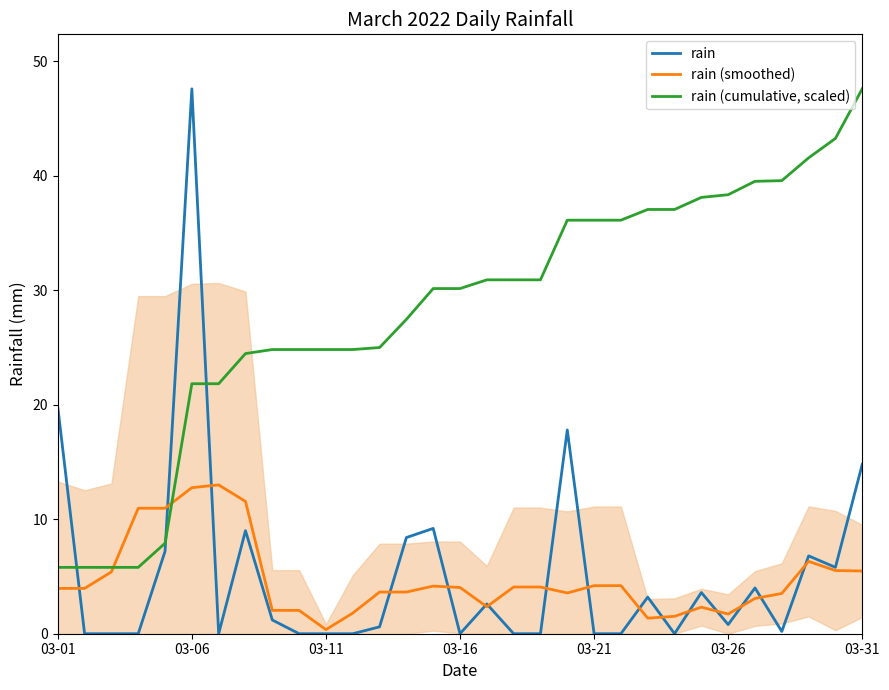

How many series are shown in this chart?

3